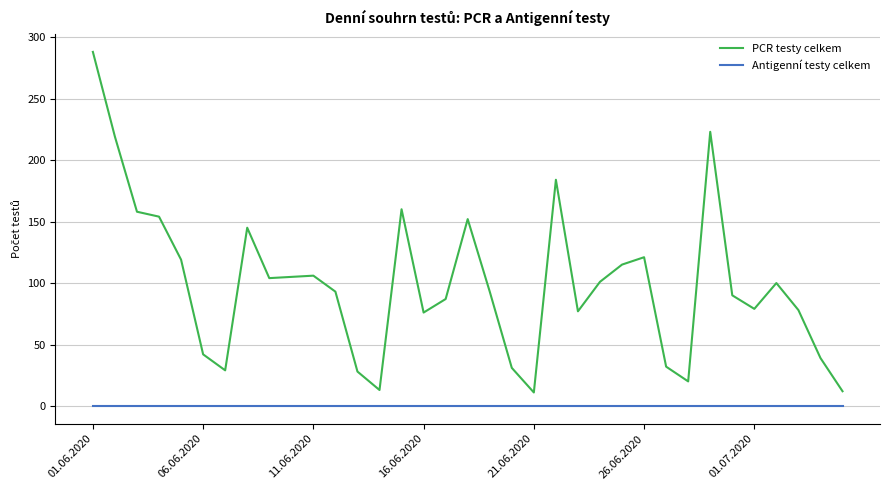

Which series has the largest total across all categories?

PCR testy celkem